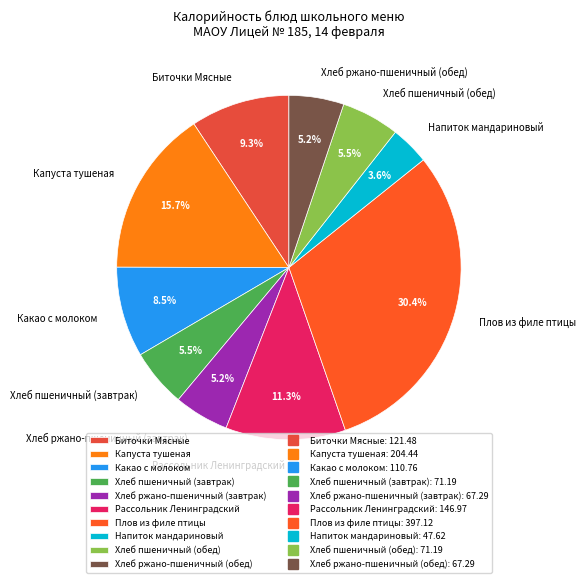

Combined, do Капуста тушеная and Какао с молоком account for over 50%?

No